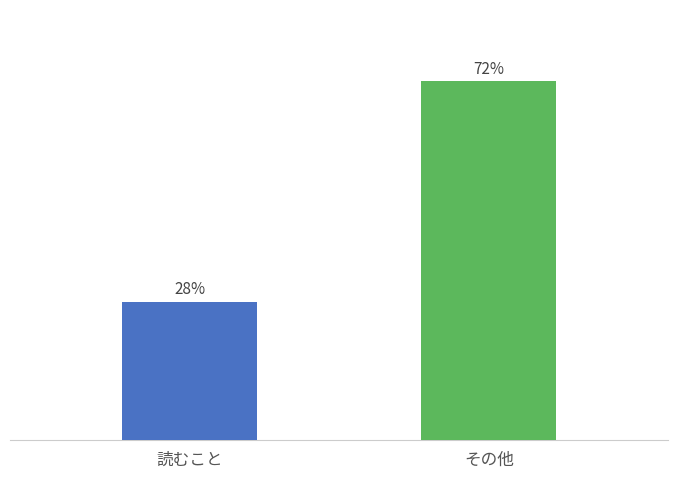

What is the label of the 1st bar from the right?

その他